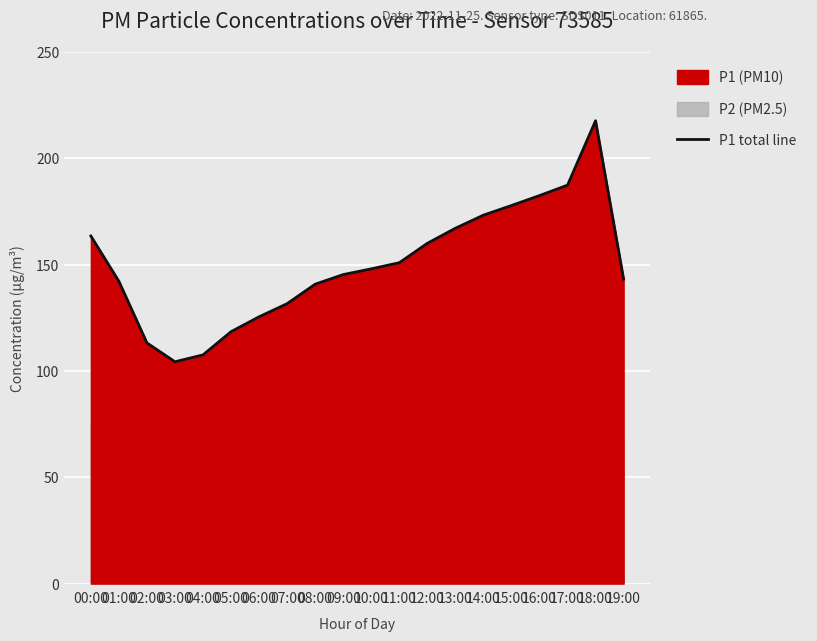

Reading left to right, transcribe all the data shown in this chart.

163.5	142.2	113.2	104.3	107.5	118.5	125.5	131.7	140.8	145.3	148.0	150.9	160.0	167.1	173.3	177.8	182.5	187.4	217.7	143.2